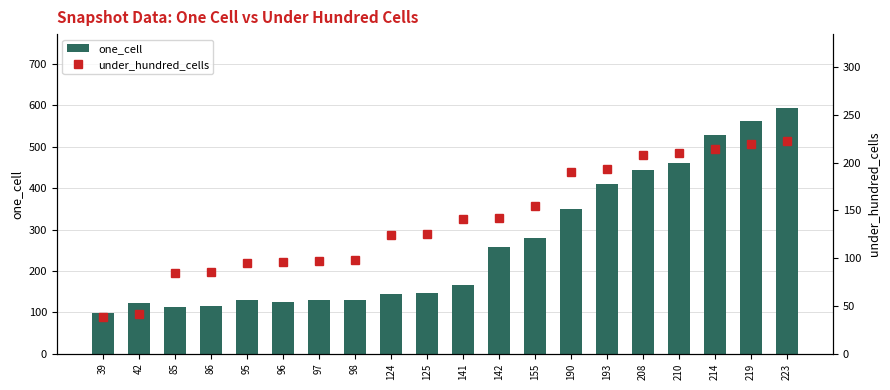

Is it true that one_cell equals 210 at 96?

False